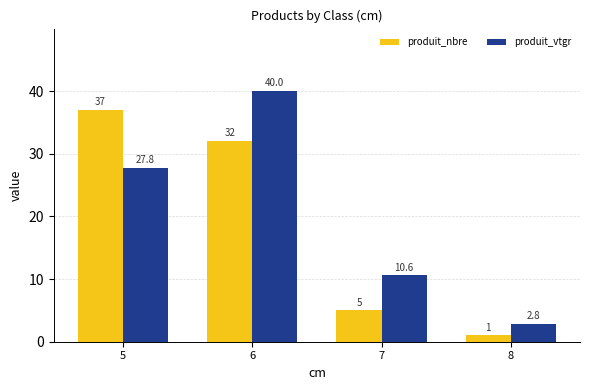

At how many categories does at least one series exceed 33?

2